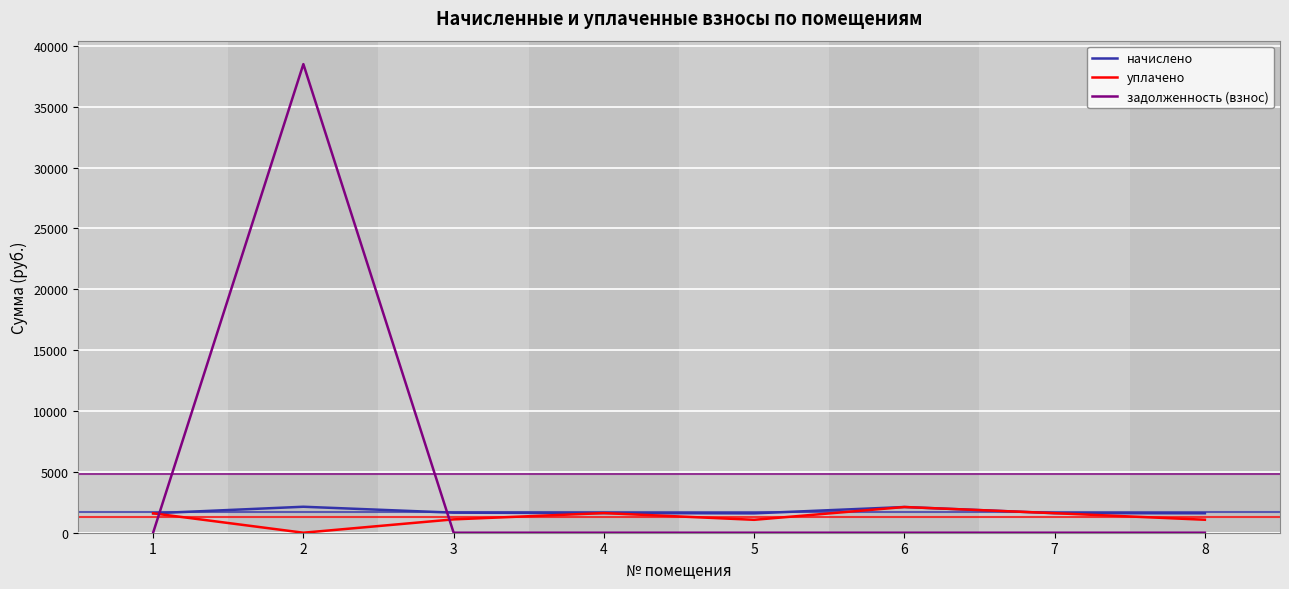

How many lines are shown in the chart?

3